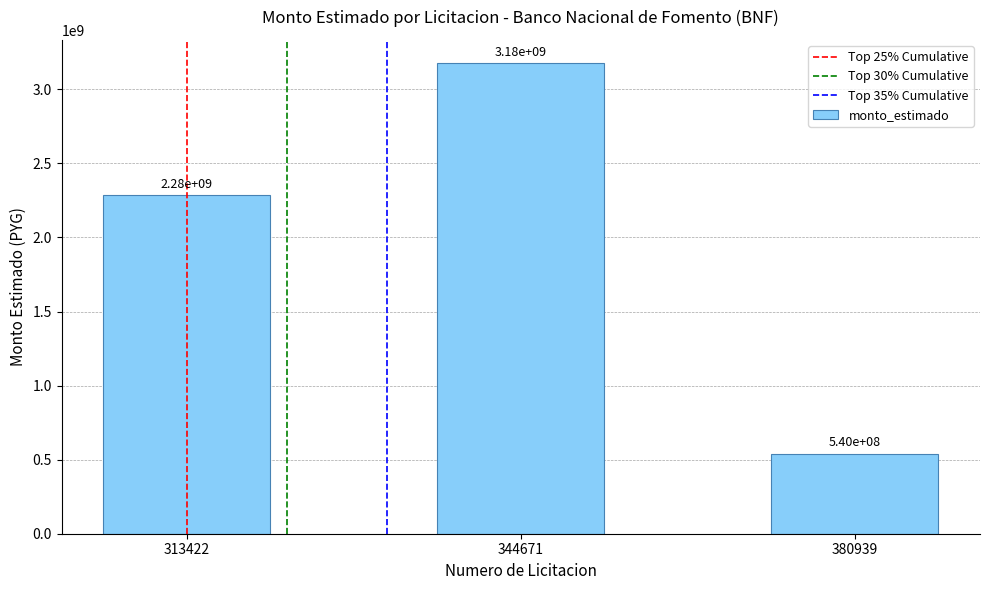

What is the smallest value displayed?

540000000